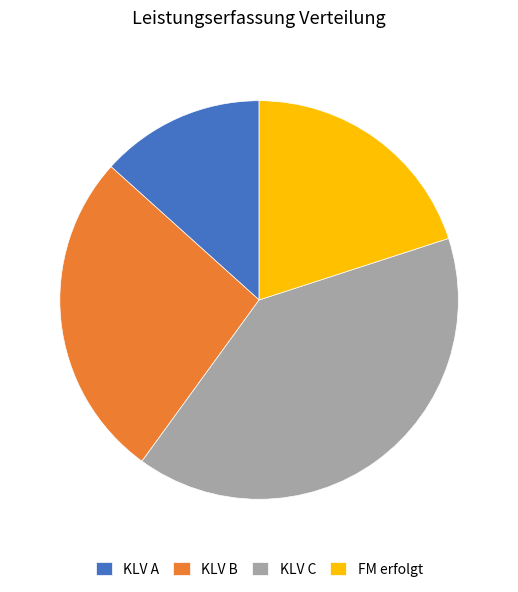

The KLV B slice represents 27% of the pie. True or false?

True